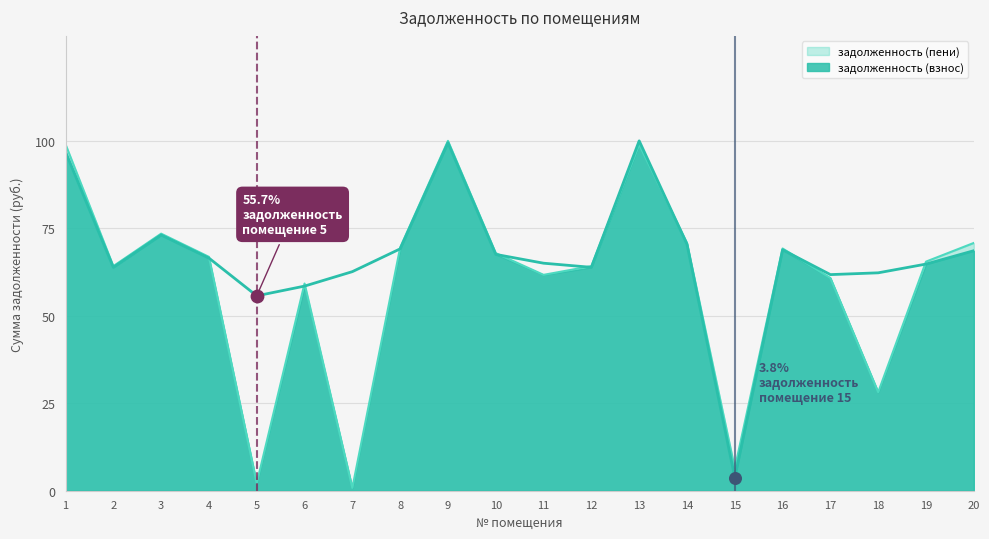

Which series contains the lowest Y value?

задолженность (пени)